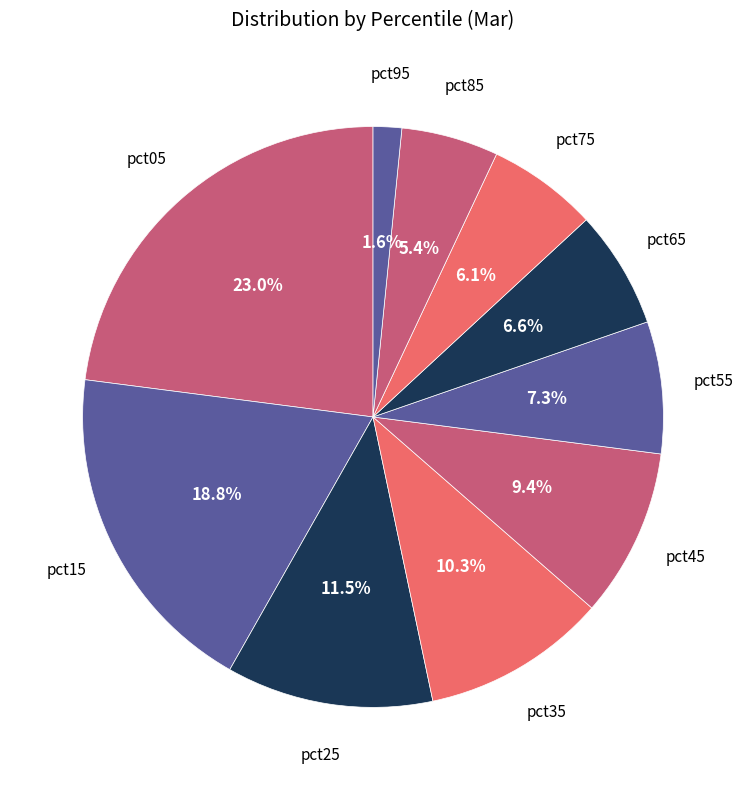

Do pct15 and pct75 together represent more than half of the pie?

No